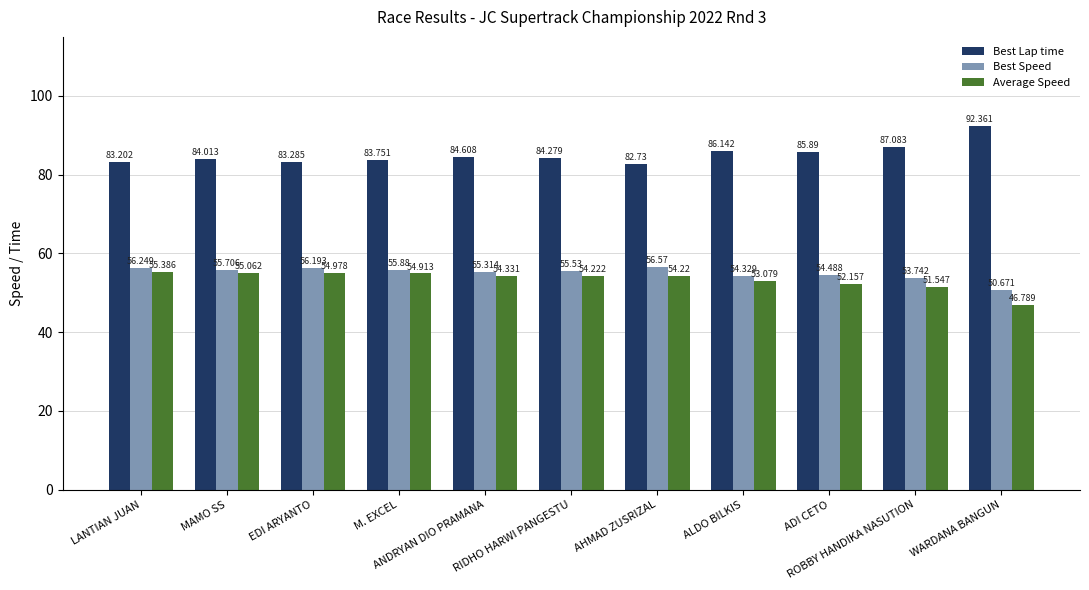

Which series has the largest total across all categories?

Best Lap time